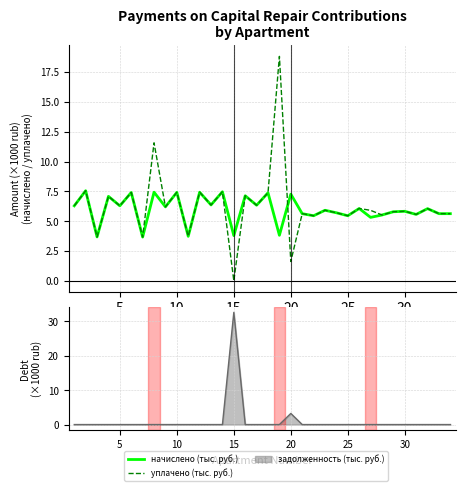

What is the value of the уплачено (тыс. руб.) point at the 13th from the left?

6.4